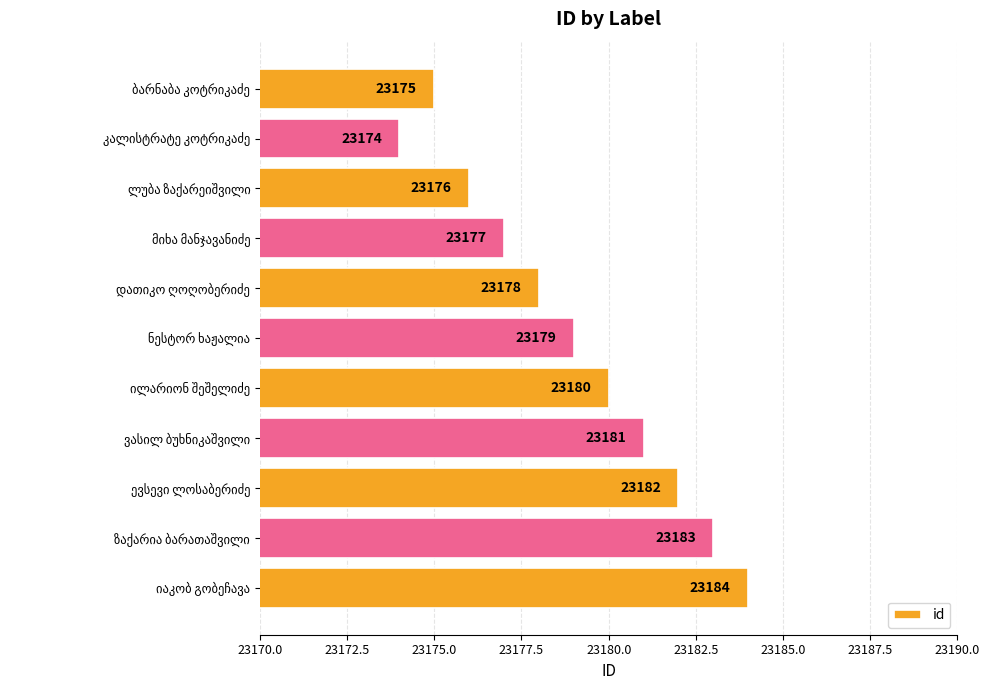

What is the average value?

23179